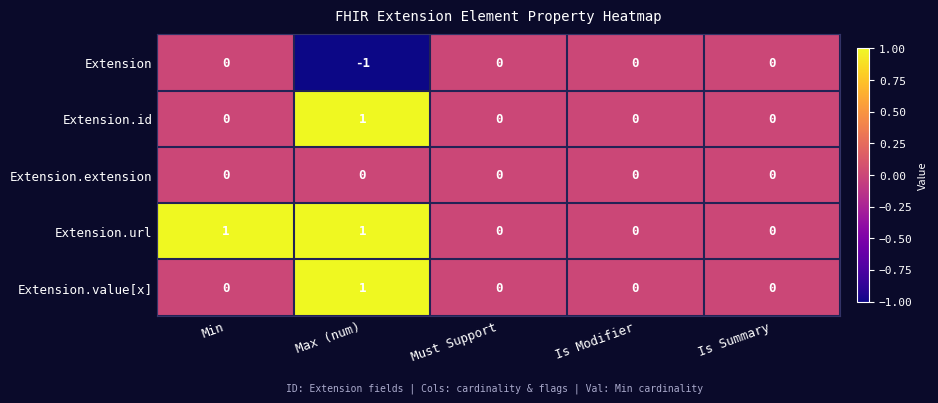

Which category has the highest value in the Extension.id series?

Max (num)